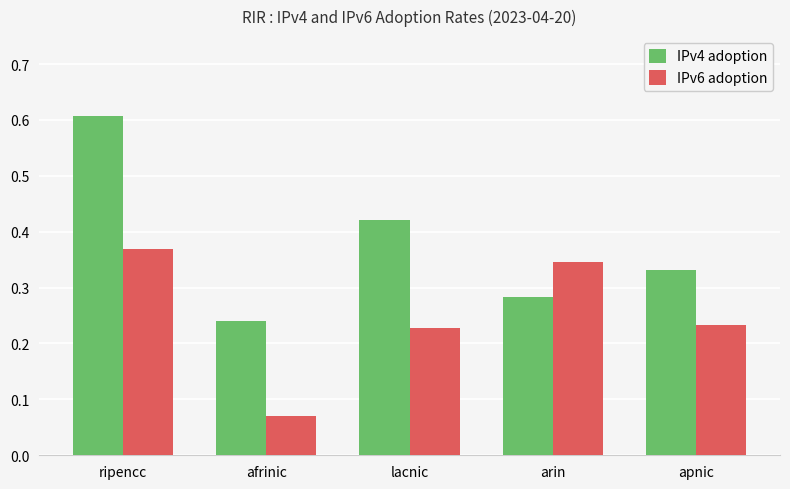

What is the label of the 4th bar from the right?

afrinic